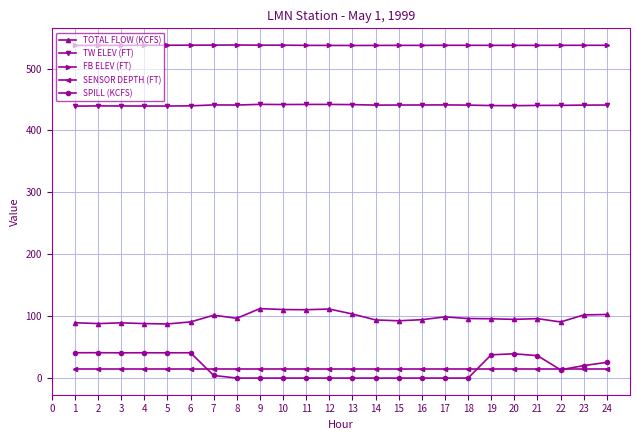

What is the value of the TW ELEV (FT) point at the 2nd from the left?

439.6